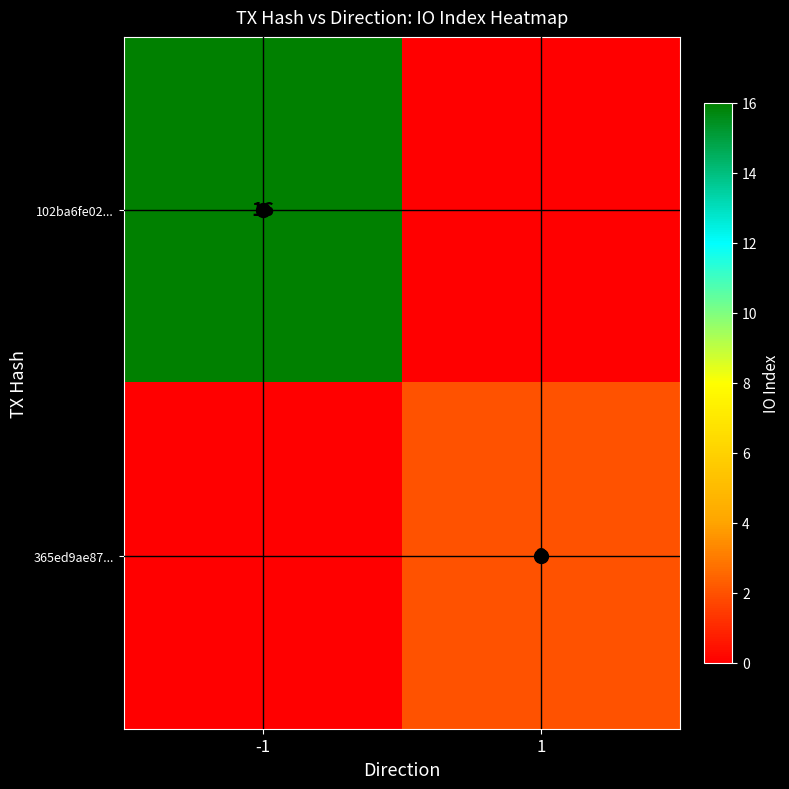

The value of 365ed9ae87... at 1 is 2. True or false?

True